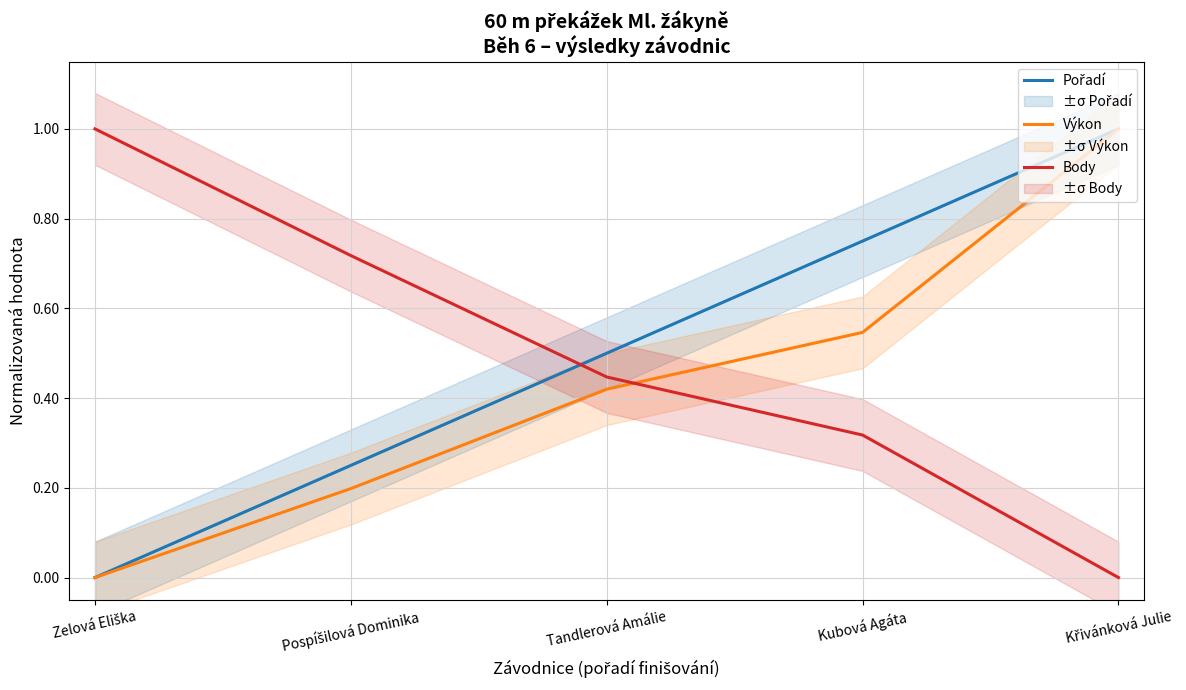

Is it true that Body equals 0.0 at Křivánková Julie?

True